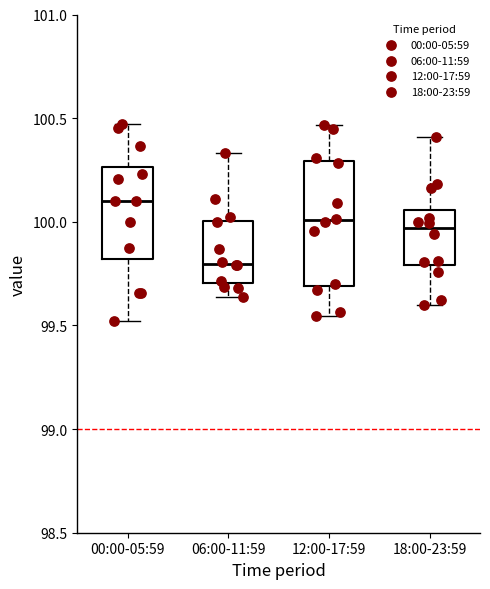

Reading left to right, read every box against the y-axis: the position of its median line, the range the box covers, and the ends of its whiskers. The values are not printed on the chart, so give them approximately, as read against the axis.

00:00-05:59: median 100.10, box 99.80 to 100.25, whiskers 99.50 to 100.45
06:00-11:59: median 99.80, box 99.70 to 100.00, whiskers 99.65 to 100.35
12:00-17:59: median 100.00, box 99.70 to 100.30, whiskers 99.55 to 100.45
18:00-23:59: median 99.95, box 99.80 to 100.05, whiskers 99.60 to 100.40